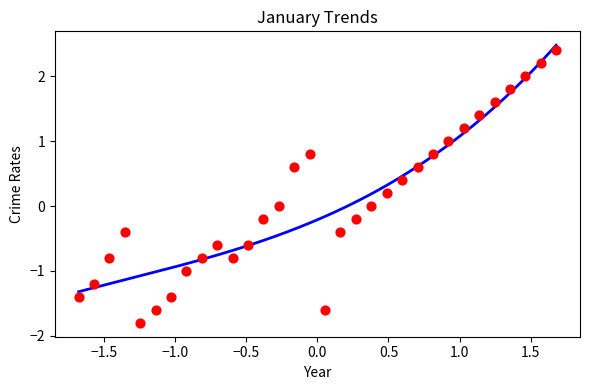

What is the range of X values (max minus min)?

3.4